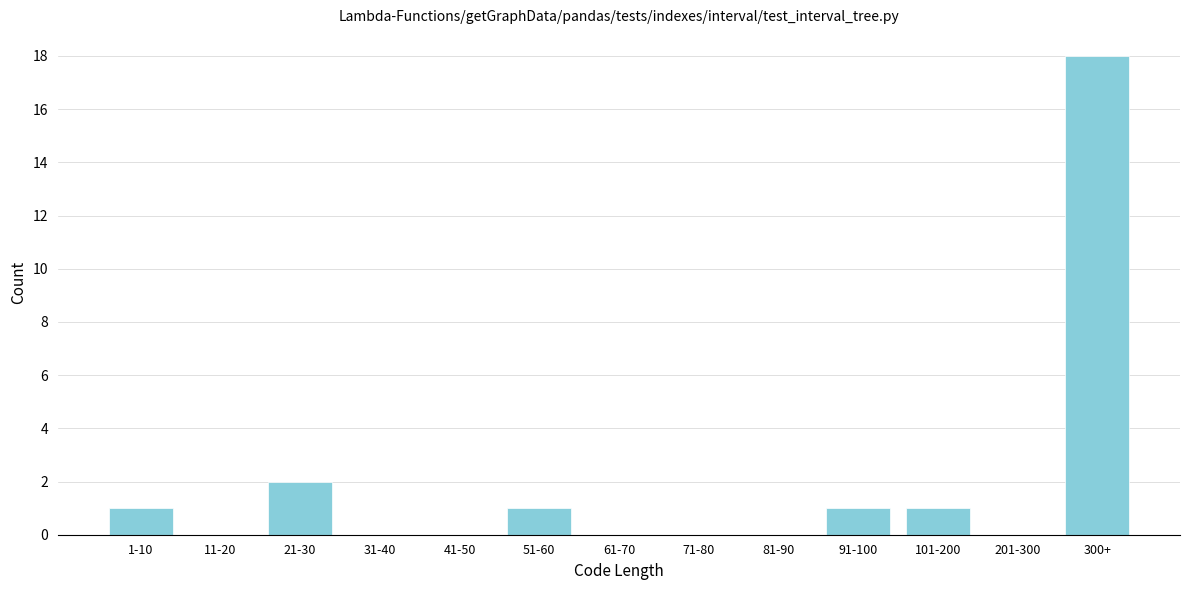

Reading left to right, what are all the values shown in this chart?

1-10=1	11-20=0	21-30=2	31-40=0	41-50=0	51-60=1	61-70=0	71-80=0	81-90=0	91-100=1	101-200=1	201-300=0	300+=18